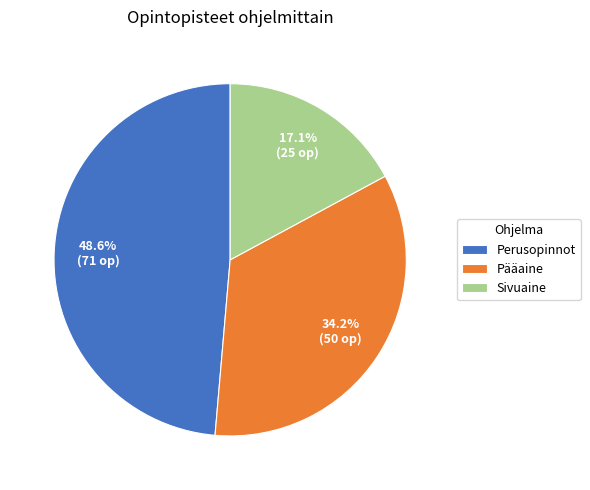

Count the number of slices in the pie.

3